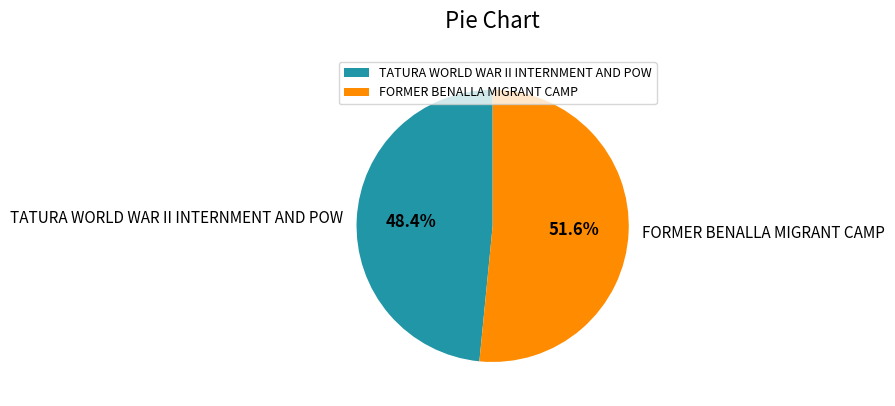

To the nearest percent, what is the average slice percentage?

50%